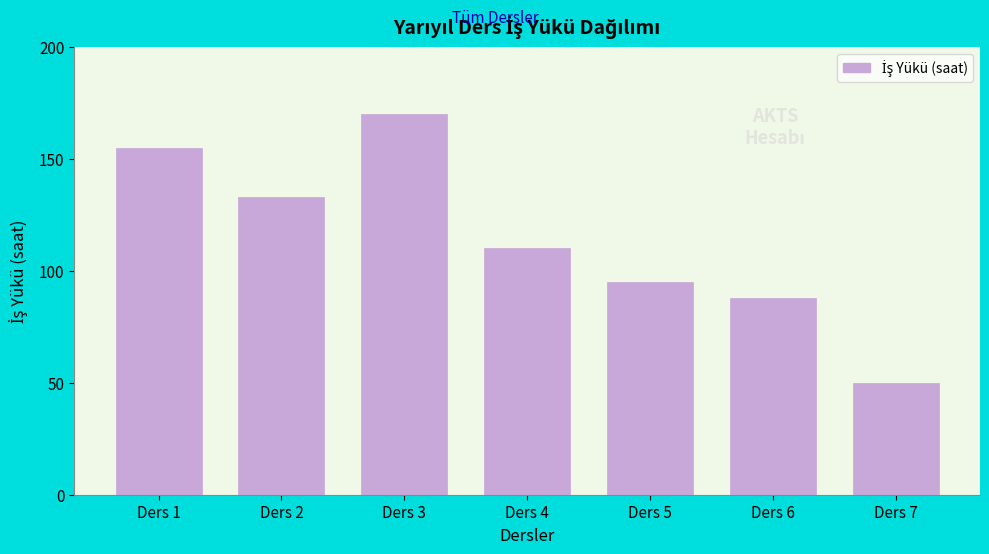

Reading right to left, extract all data points from this chart.

Ders 7=50	Ders 6=88	Ders 5=95	Ders 4=110	Ders 3=170	Ders 2=133	Ders 1=155